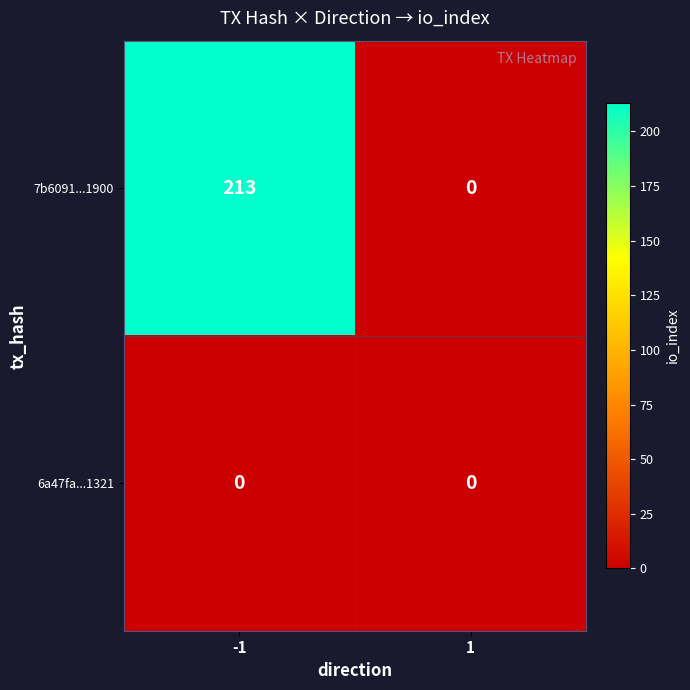

What is the difference between the maximum and minimum values in the 7b6091...1900 series?

213